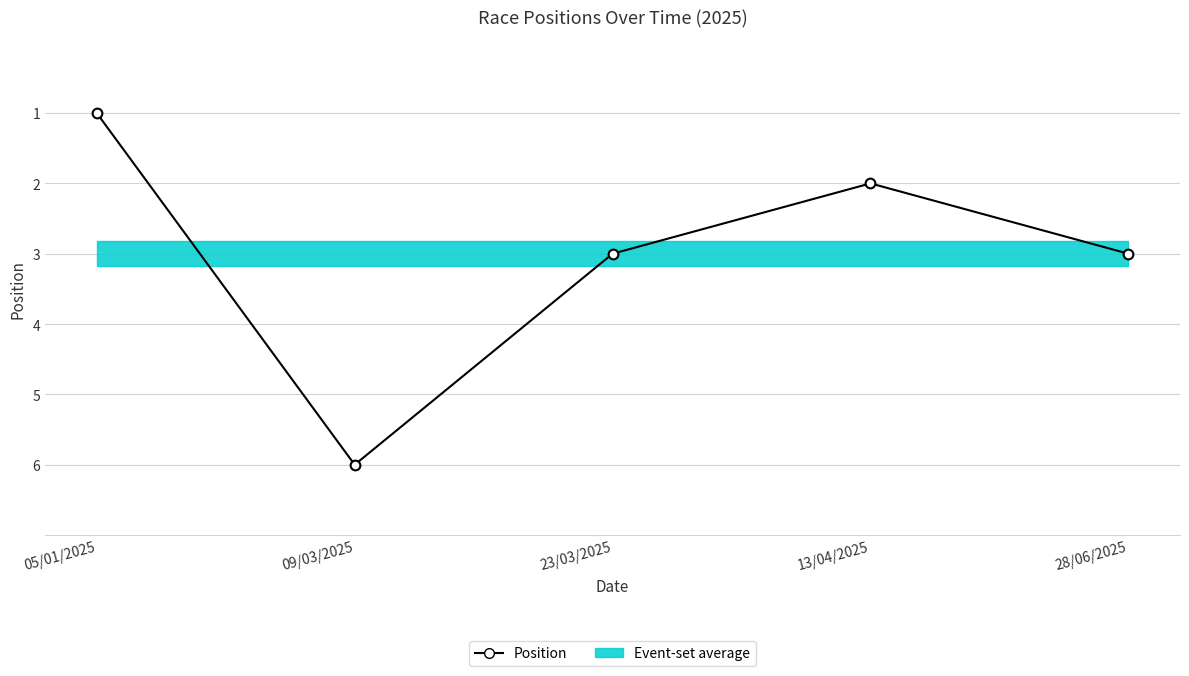

What is the ratio of the value at 13/04/2025 to the value at 28/06/2025?

0.7